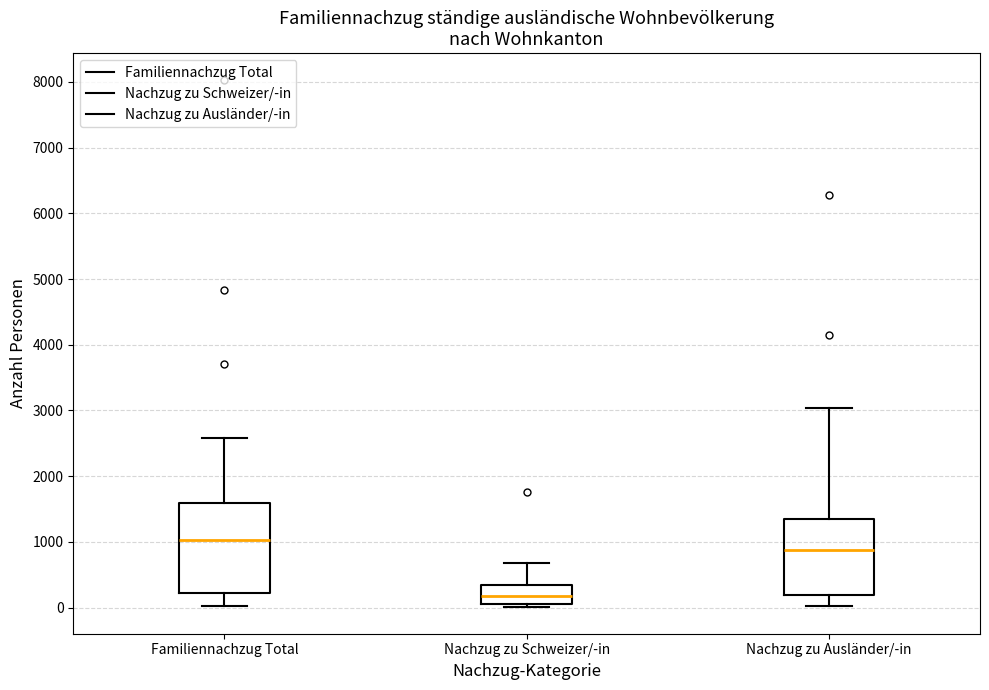

Reading left to right, read every box against the y-axis: the position of its median line, the range the box covers, and the ends of its whiskers. The values are not printed on the chart, so give them approximately, as read against the axis.

Familiennachzug Total: median 1000, box 200 to 1600, whiskers 0 to 2600
Nachzug zu Schweizer/-in: median 200, box 100 to 300, whiskers 0 to 700
Nachzug zu Ausländer/-in: median 900, box 200 to 1400, whiskers 0 to 3000